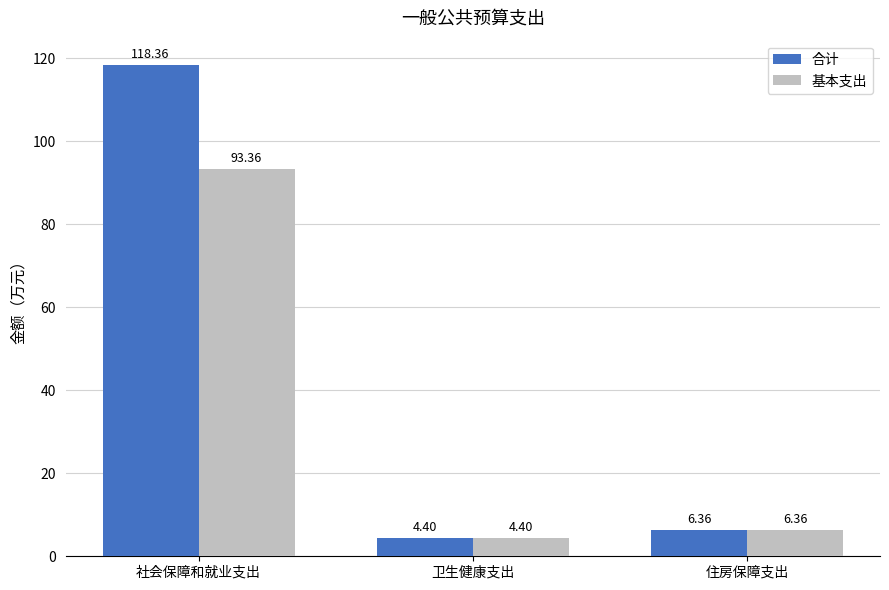

Is the value of 基本支出 at 社会保障和就业支出 greater than the value of 合计 at 社会保障和就业支出?

No